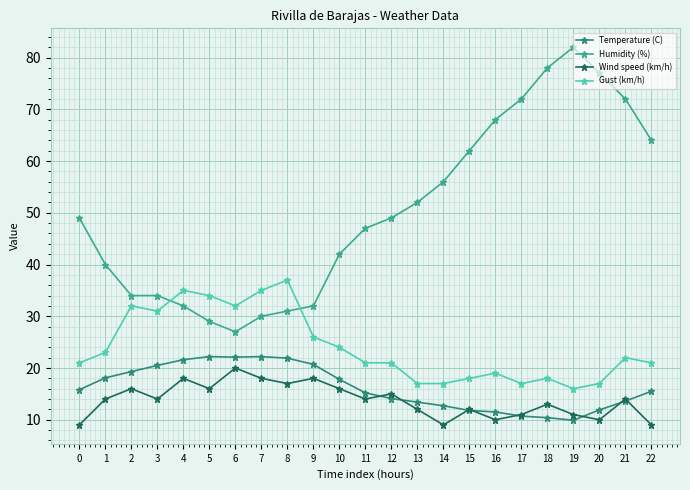

True or false: Gust (km/h) has a value of 10.6 at 15.

False